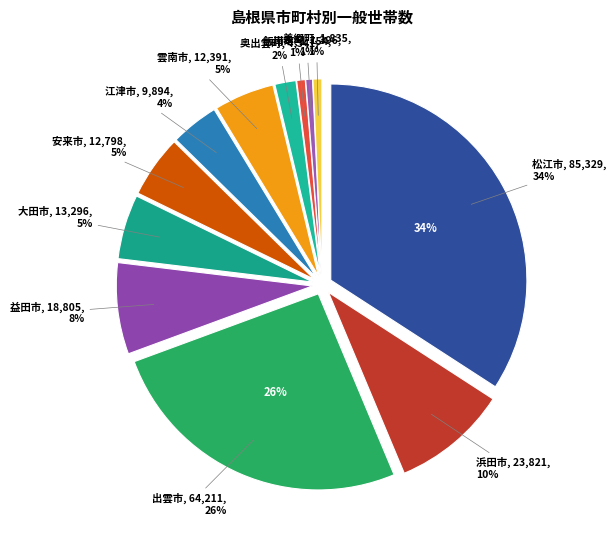

Does any single category account for the majority?

No